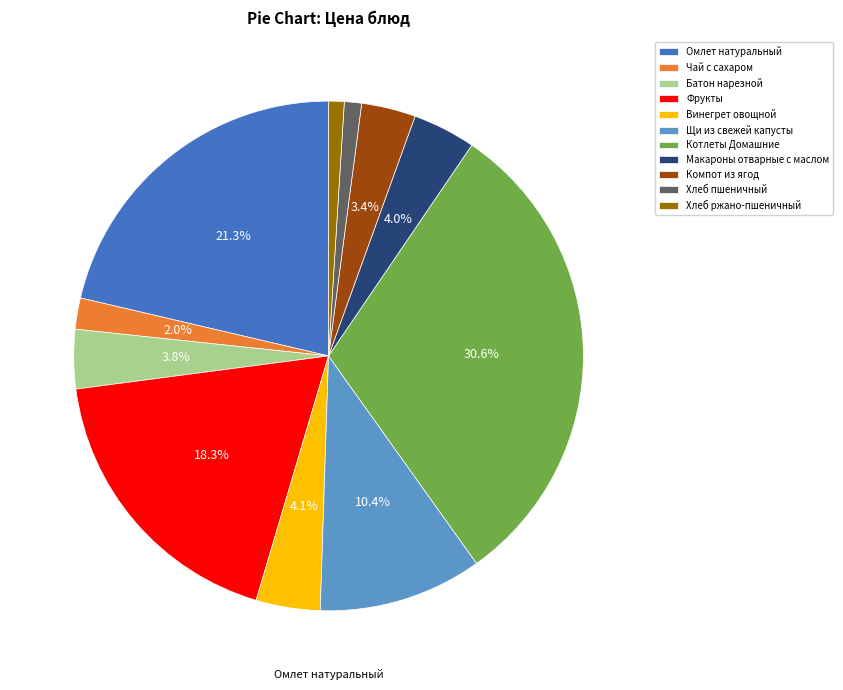

Combined, what portion of the pie is Макароны отварные с маслом and Котлеты Домашние?

34.6%